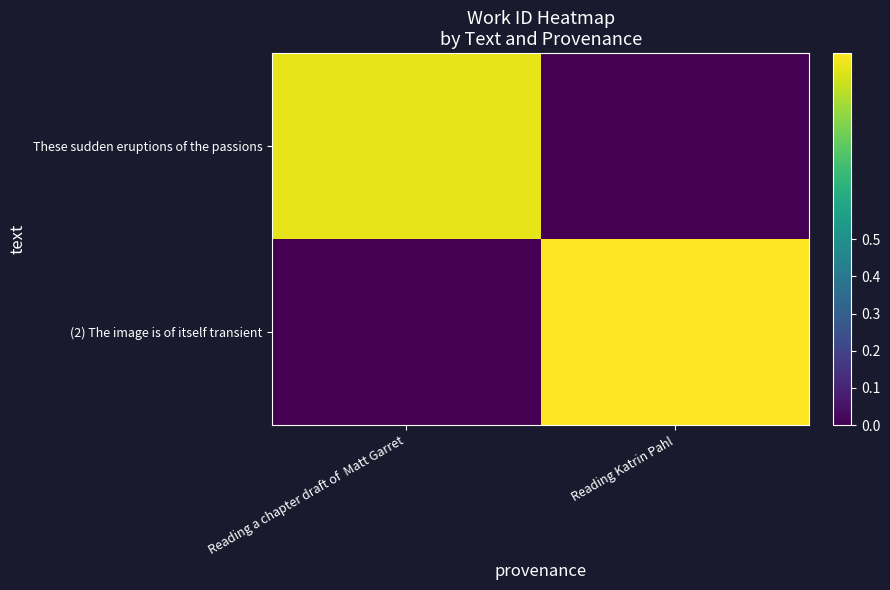

Reading left to right, extract all data points from this chart.

These sudden eruptions of the passions: Reading a chapter draft of  Matt Garret=1.0	Reading Katrin Pahl=0.0
(2) The image is of itself transient: Reading a chapter draft of  Matt Garret=0.0	Reading Katrin Pahl=1.0